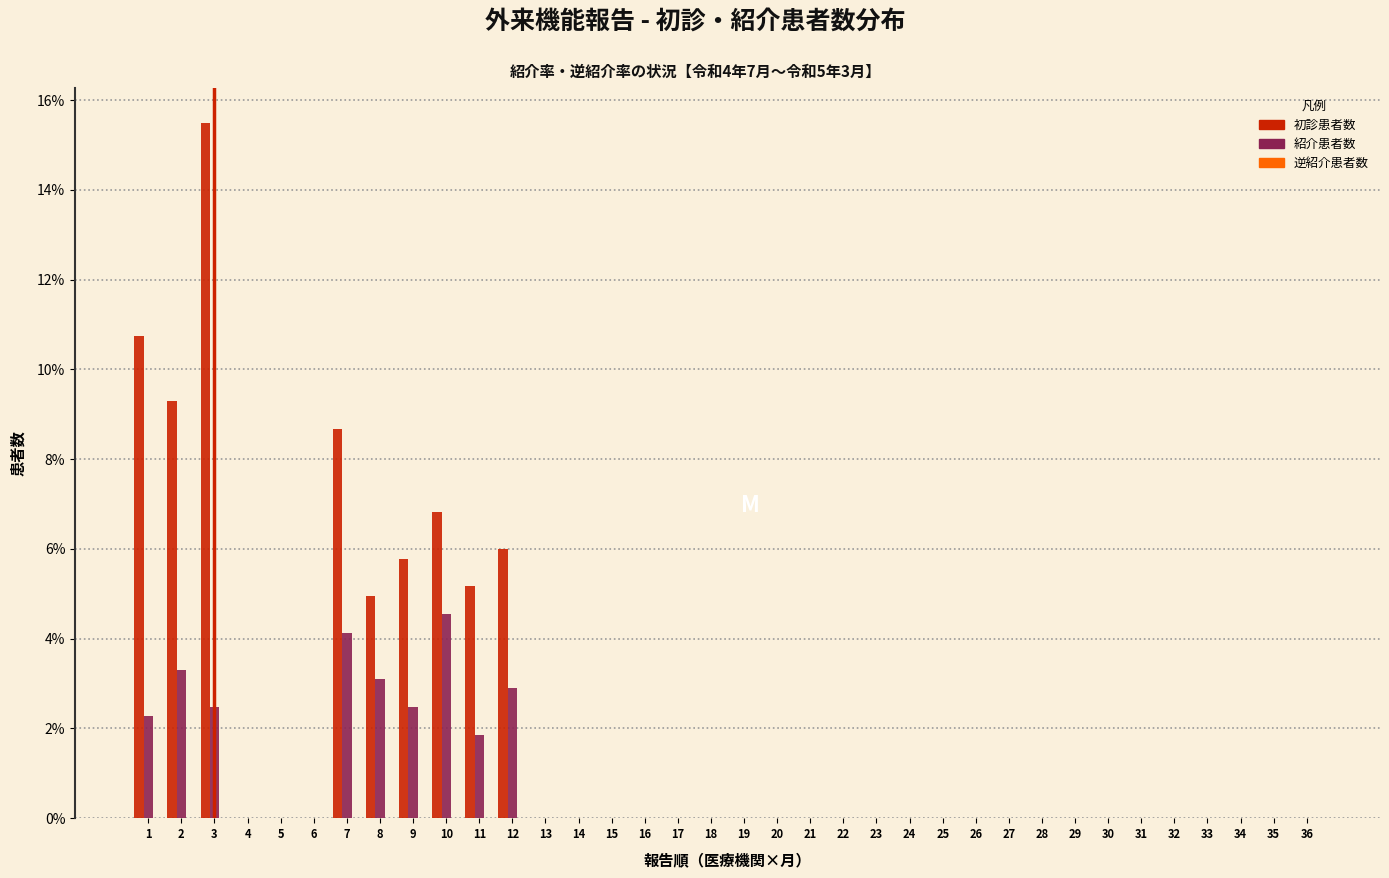

What is the sum of all 初診患者数 values?

72.9